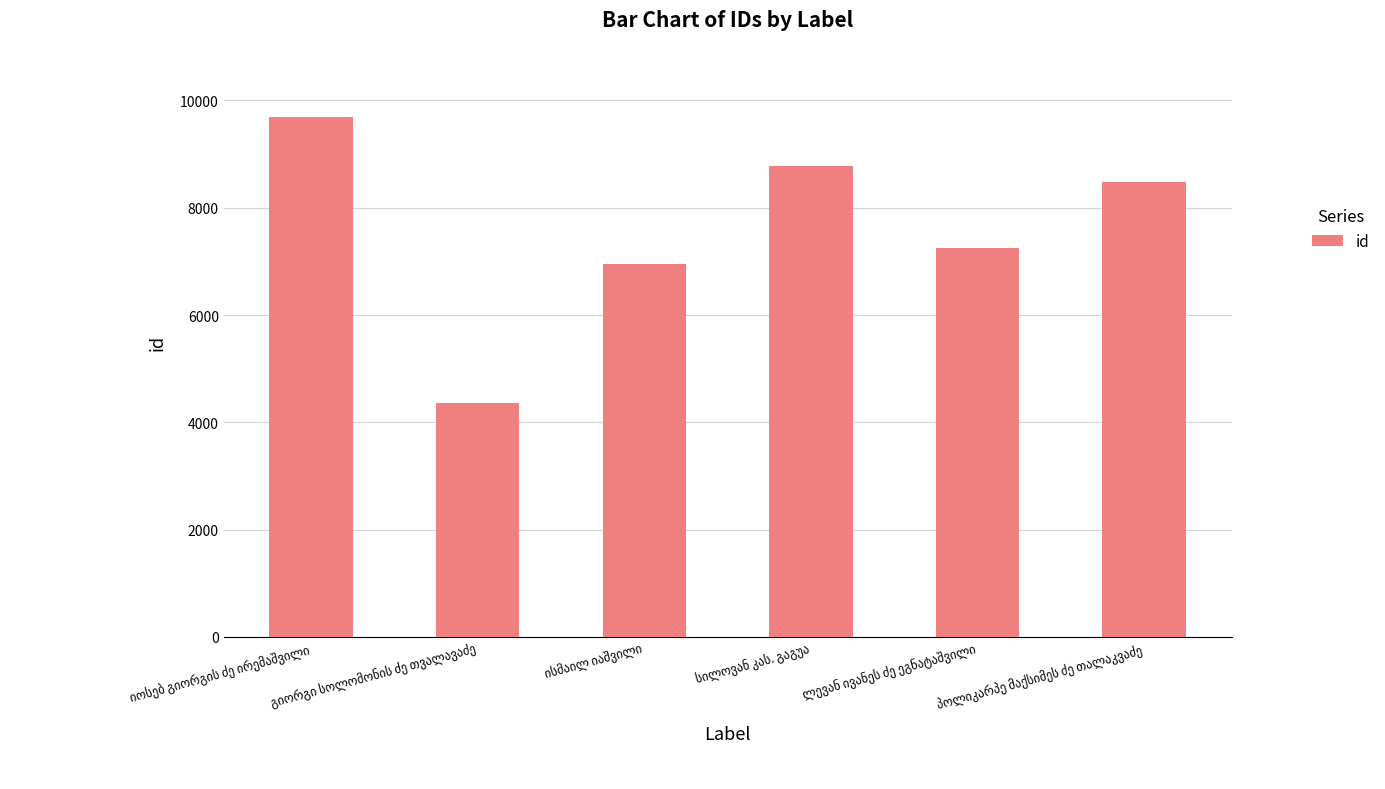

What is the difference between the maximum and minimum values?

5329